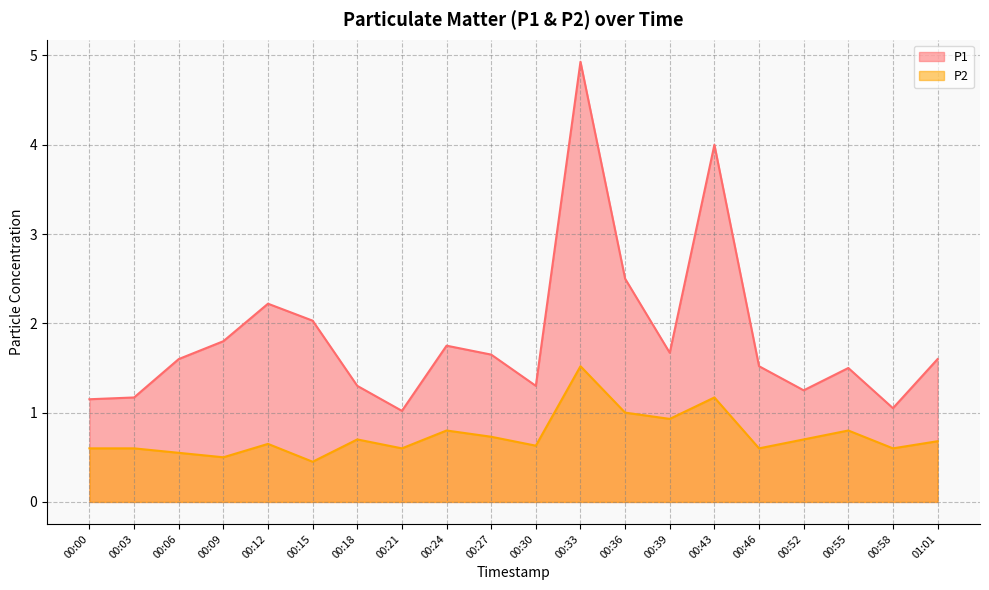

What are all the series names shown in the legend?

P1, P2